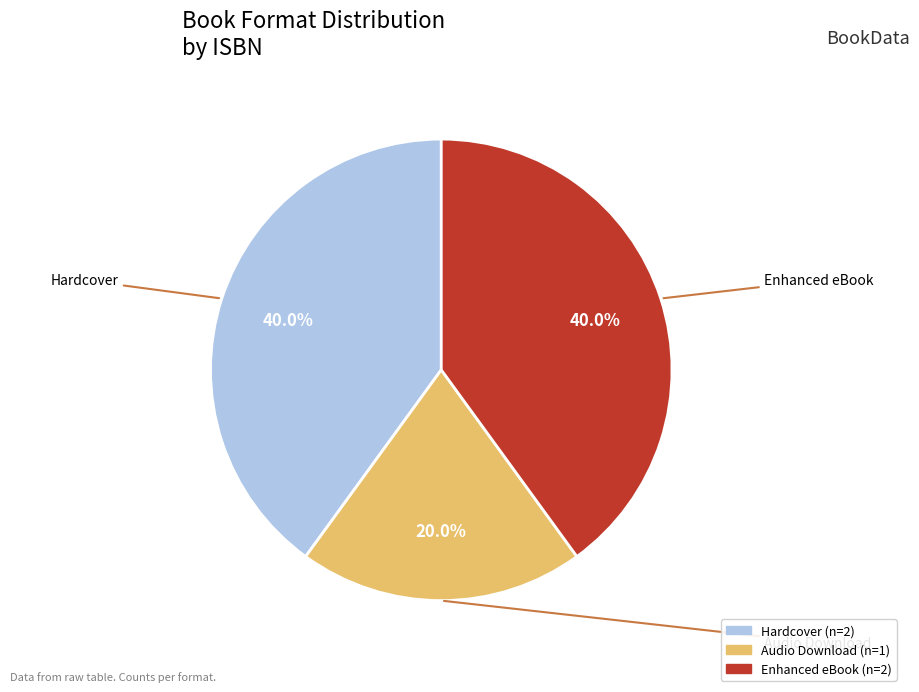

Is there any slice that represents more than half of the pie?

No